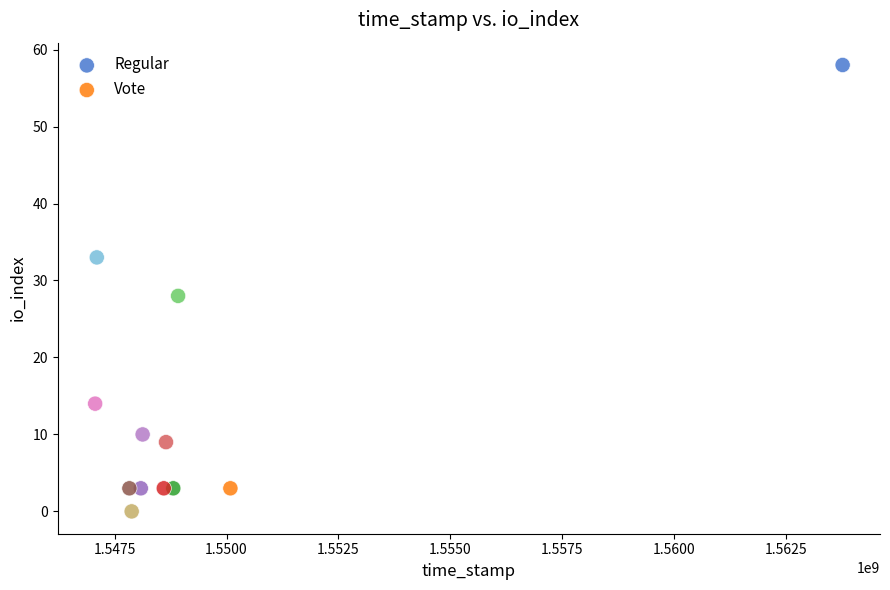

Which series reaches the minimum Y coordinate?

Regular